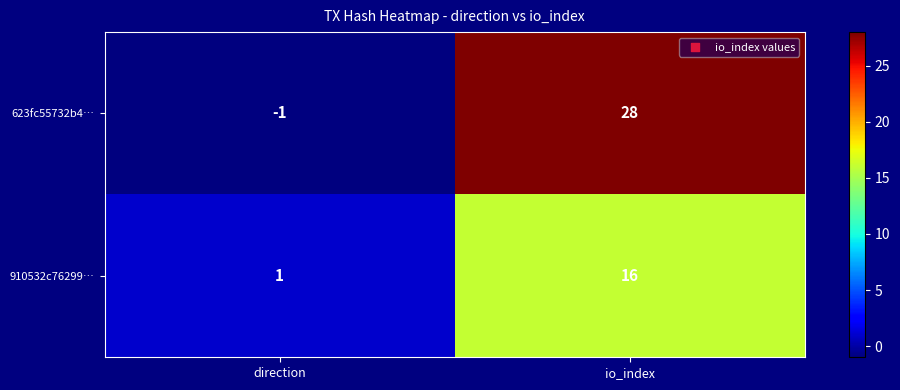

Rank the series by their maximum value, from lowest to highest.

910532c76299…, 623fc55732b4…